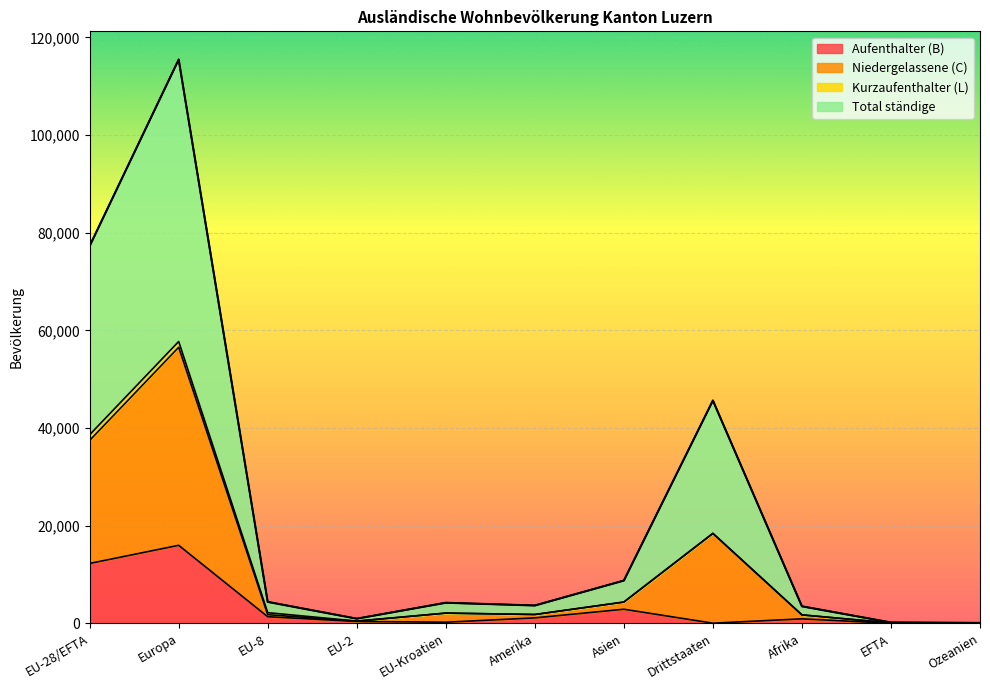

At which label does Aufenthalter (B) reach its peak?

Europa